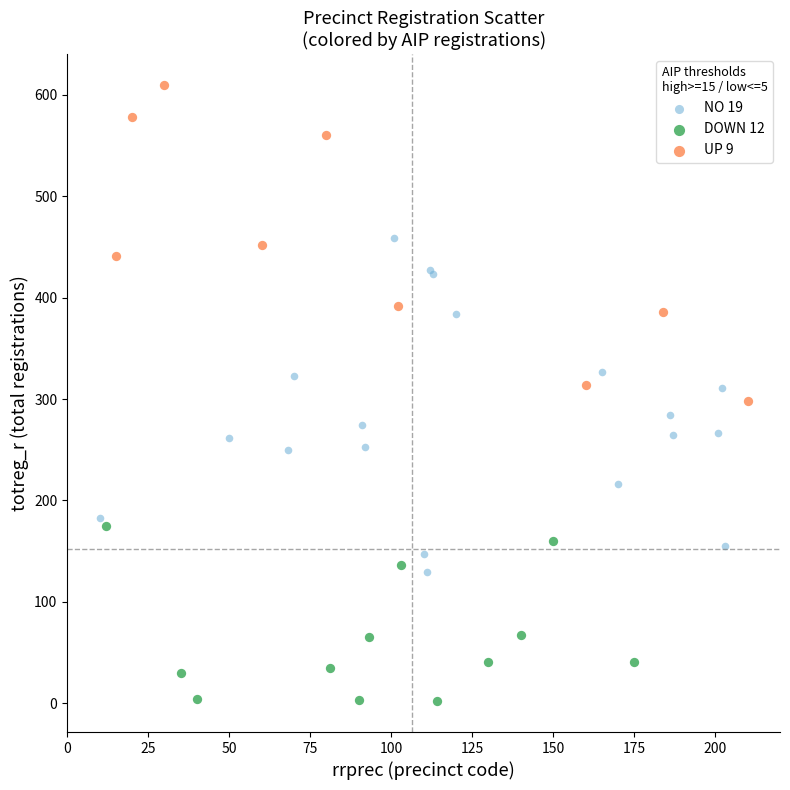

What are all the series names shown in the legend?

NO 19, DOWN 12, UP 9